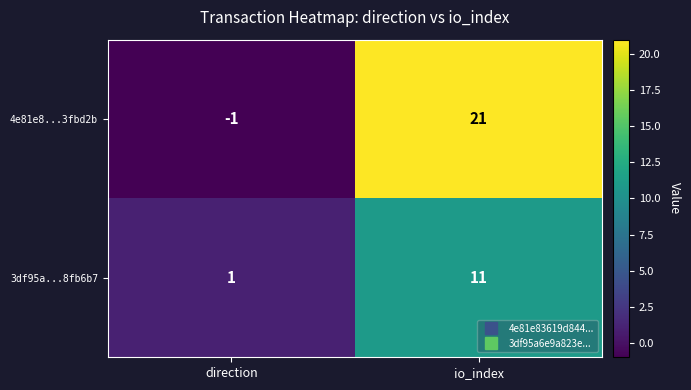

Which series changed the most between direction and io_index?

4e81e8...3fbd2b